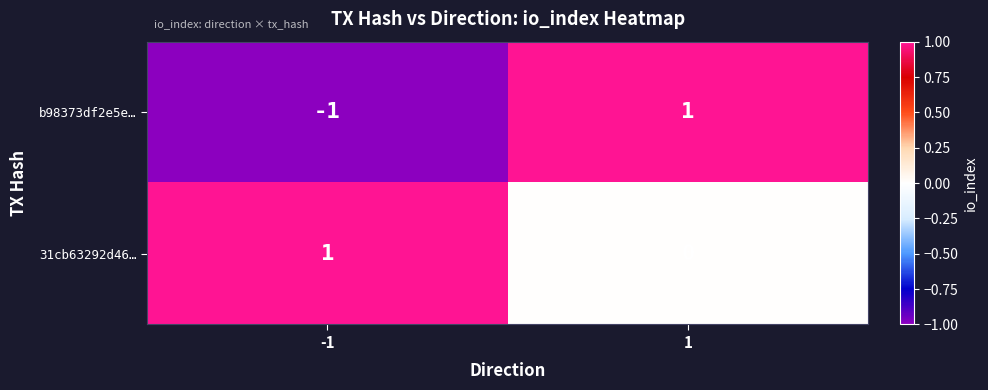

Which series changed the most between -1 and 1?

b98373df2e5e…